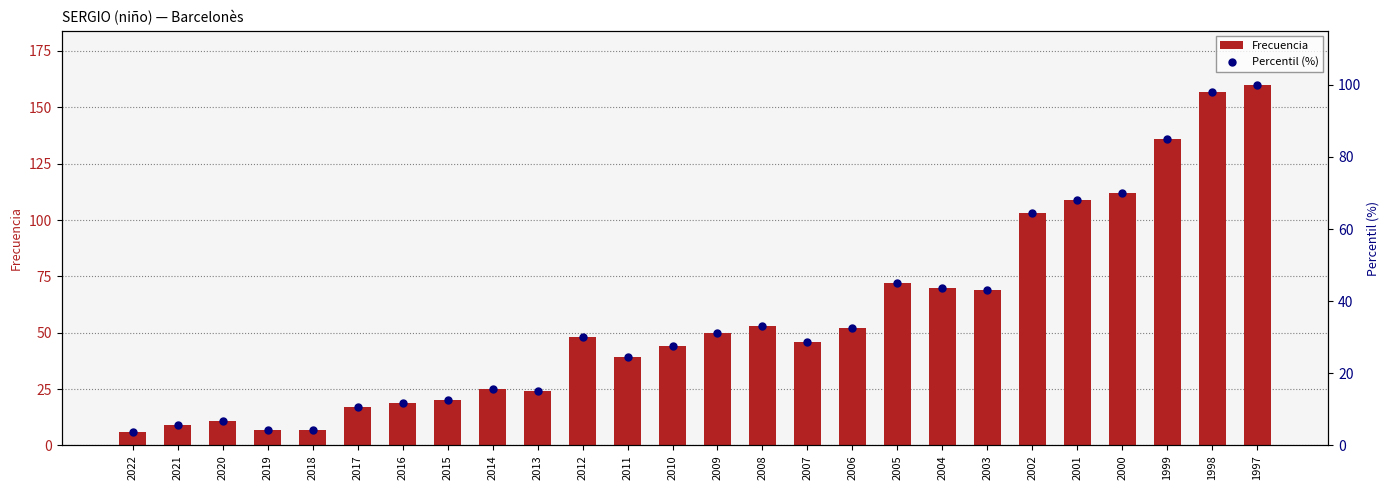

Is the value of Percentil (%) at 2008 greater than the value of Frecuencia at 2017?

Yes